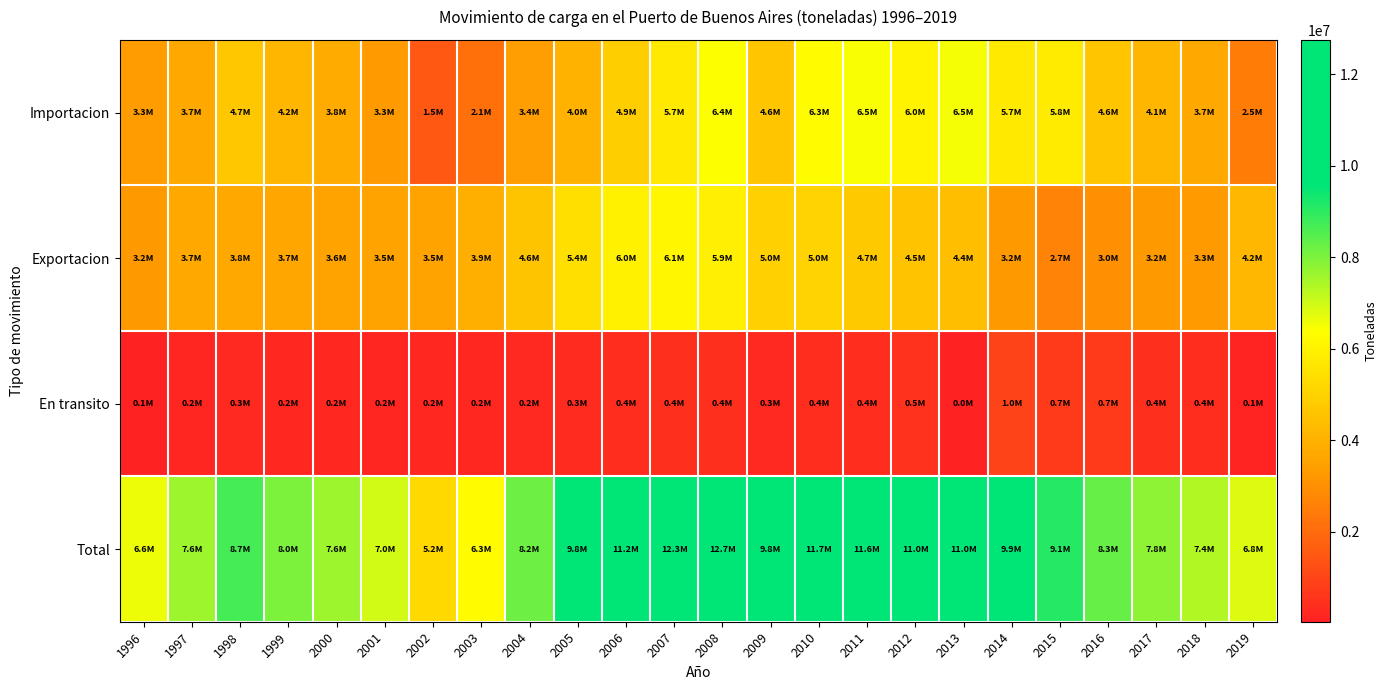

Which has a higher value, 2006 or 2000?

2006